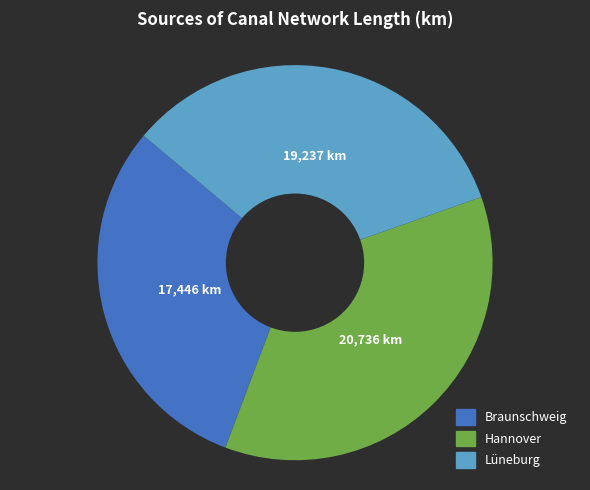

Does Hannover represent more than half of the total?

No